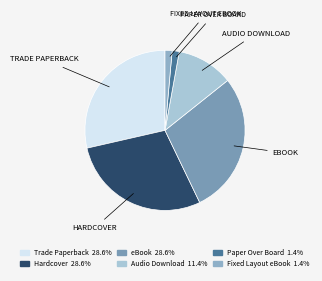

Count the number of slices in the pie.

6